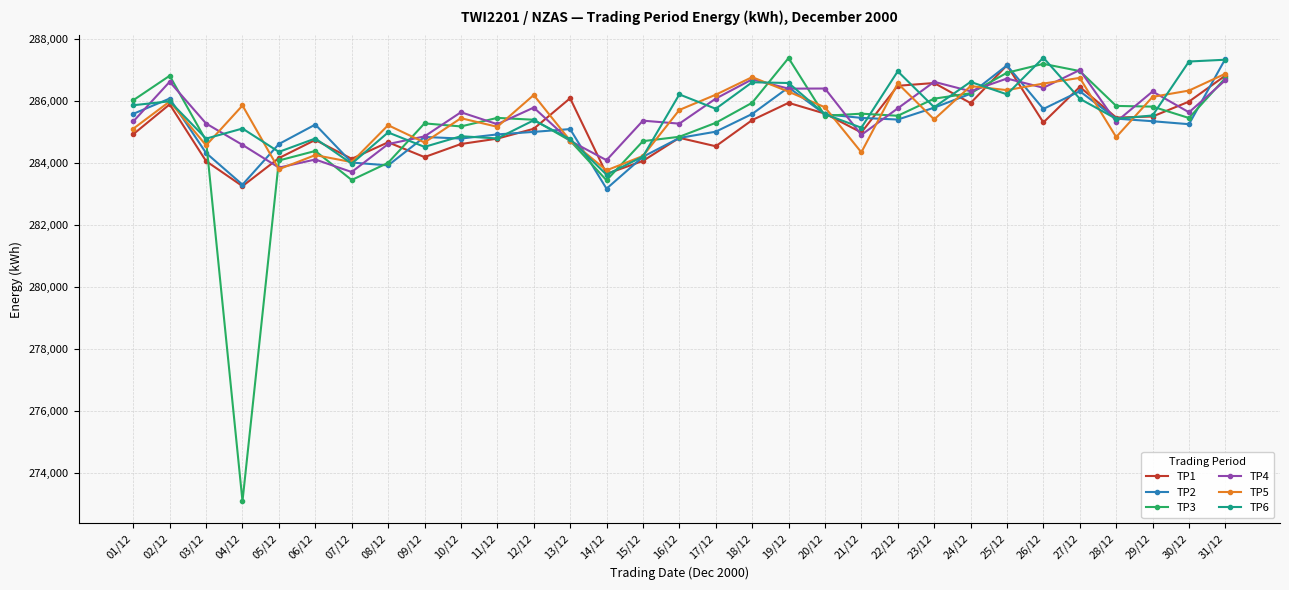

What is the label of the 7th point from the left?

07/12